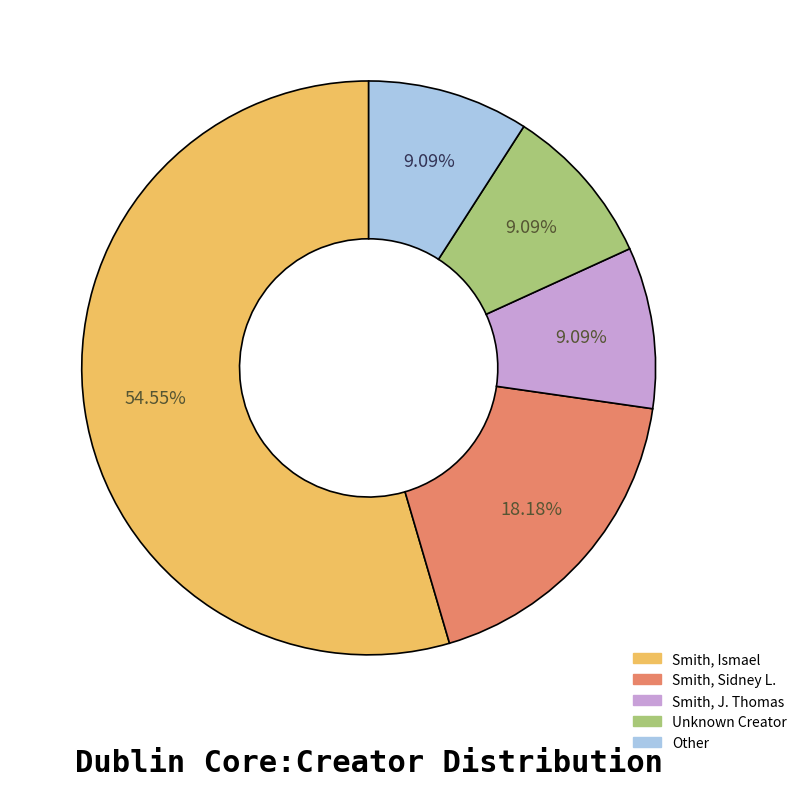

Combined, do Smith, Sidney L. and Smith, J. Thomas account for over 50%?

No